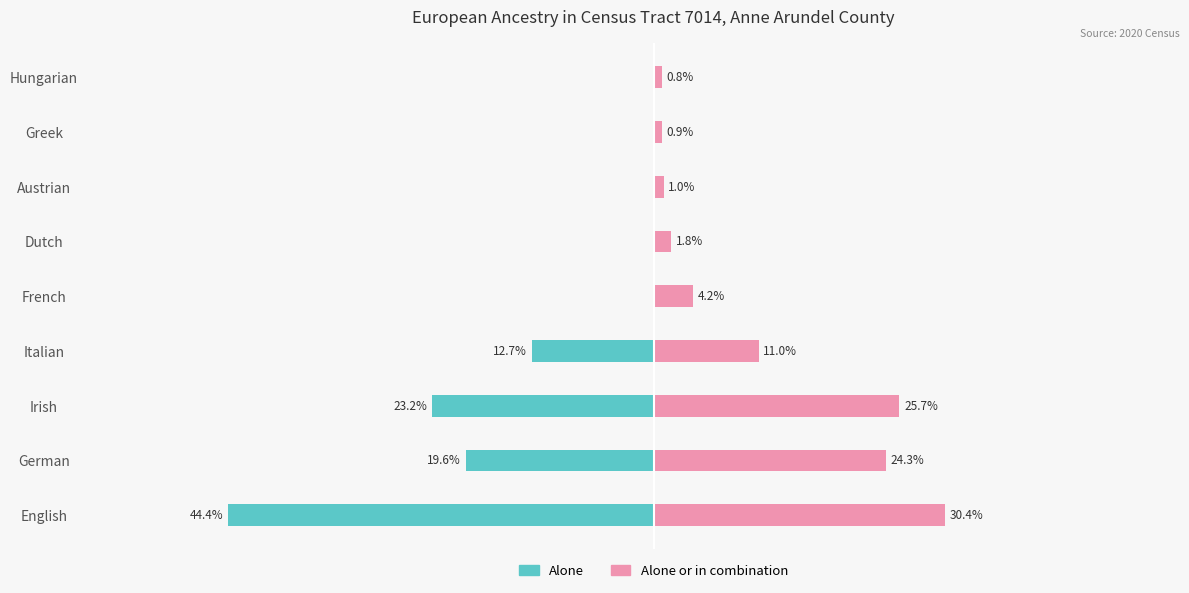

How many data points does each series have?

9